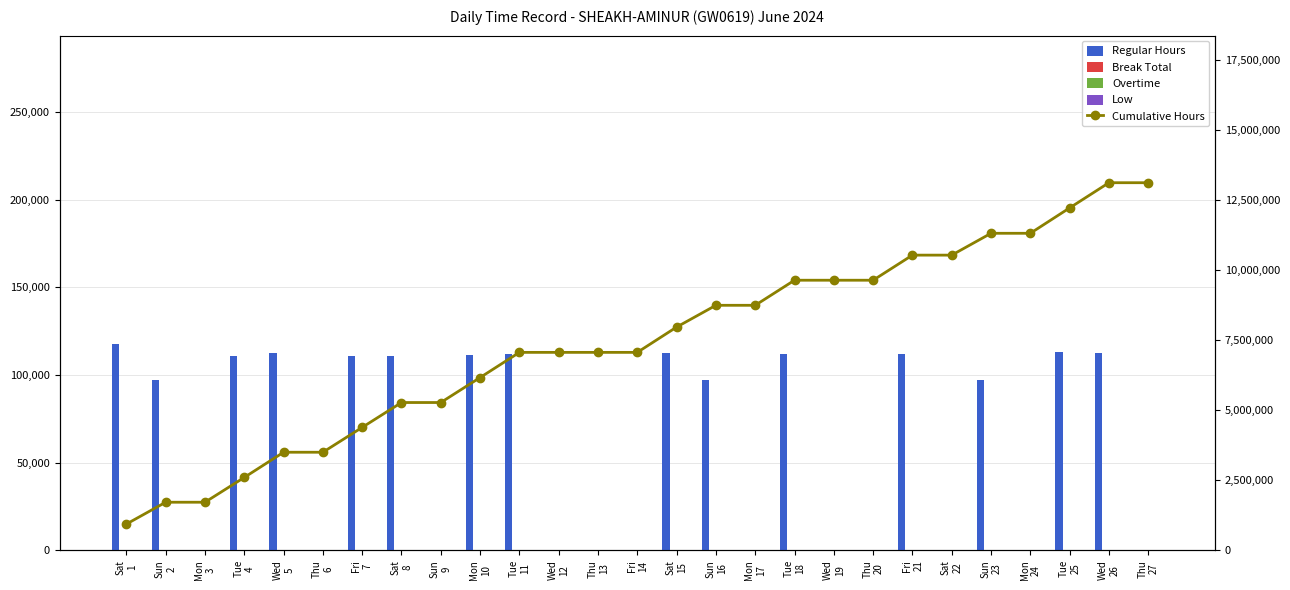

Reading left to right, extract all data points from this chart.

Regular Hours: 117400.0	97400.0	0.0	110600.0	112300.0	0.0	110900.0	110800.0	0.0	111400.0	112200.0	0.0	0.0	0.0	112800.0	97100.0	0.0	111800.0	0.0	0.0	111900.0	0.0	97400.0	0.0	113200.0	112300.0	0.0
Break Total: 0.0	0.0	0.0	0.0	0.0	0.0	0.0	0.0	0.0	0.0	0.0	0.0	0.0	0.0	0.0	0.0	0.0	0.0	0.0	0.0	0.0	0.0	0.0	0.0	0.0	0.0	0.0
Overtime: 0.0	0.0	0.0	0.0	0.0	0.0	0.0	0.0	0.0	0.0	0.0	0.0	0.0	0.0	0.0	0.0	0.0	0.0	0.0	0.0	0.0	0.0	0.0	0.0	0.0	0.0	0.0
Low: 0.0	0.0	0.0	0.0	0.0	0.0	0.0	0.0	0.0	0.0	0.0	0.0	0.0	0.0	0.0	0.0	0.0	0.0	0.0	0.0	0.0	0.0	0.0	0.0	0.0	0.0	0.0
Cumulative Hours: 939200.0	1718400.0	1718400.0	2603200.0	3501600.0	3501600.0	4388800.0	5275200.0	5275200.0	6166400.0	7064000.0	7064000.0	7064000.0	7064000.0	7966400.0	8743200.0	8743200.0	9637600.0	9637600.0	9637600.0	10532800.0	10532800.0	11312000.0	11312000.0	12217600.0	13116000.0	13116000.0